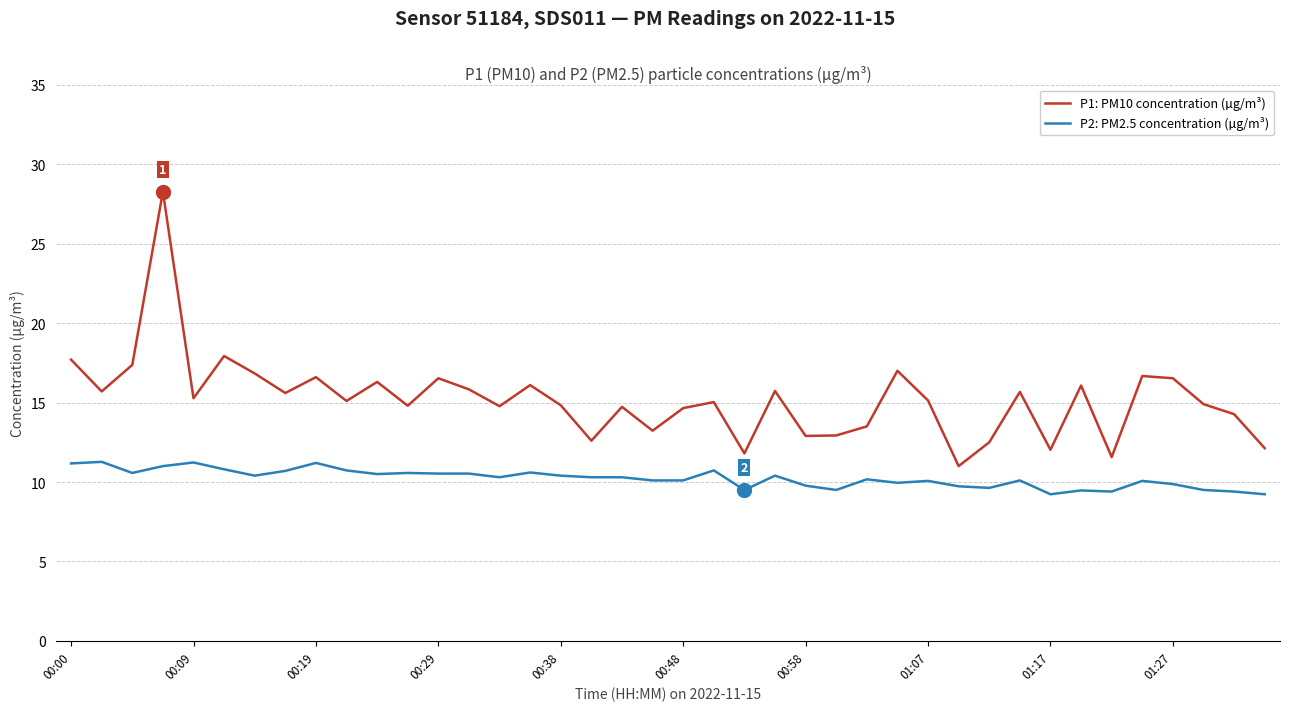

True or false: P2: PM2.5 concentration (µg/m³) has more than 0 points higher than both neighbors.

True